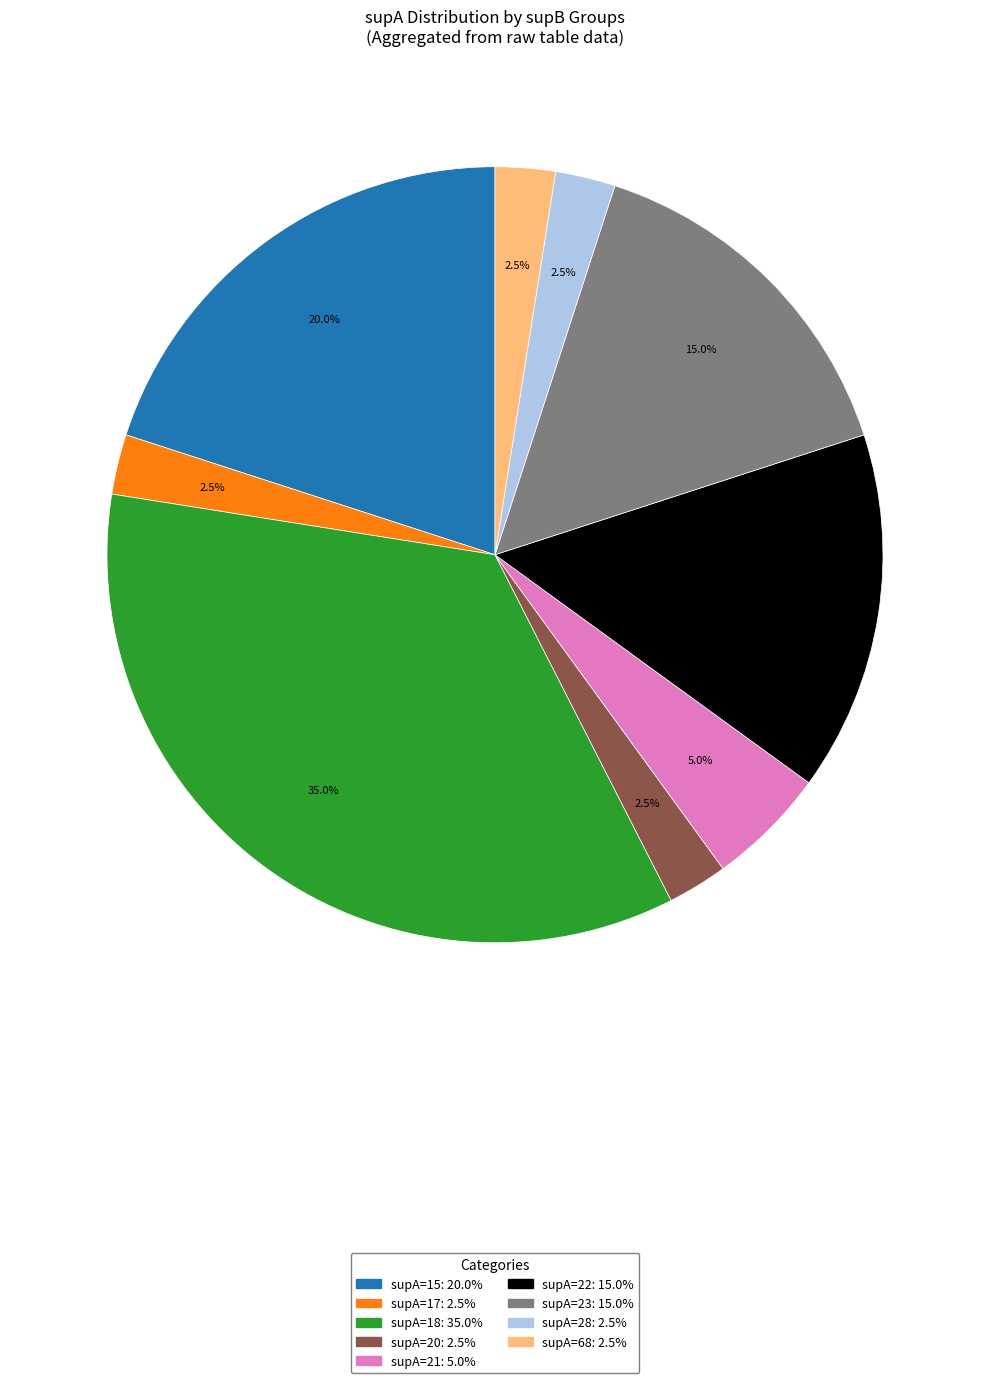

Is there a majority slice in this chart?

No